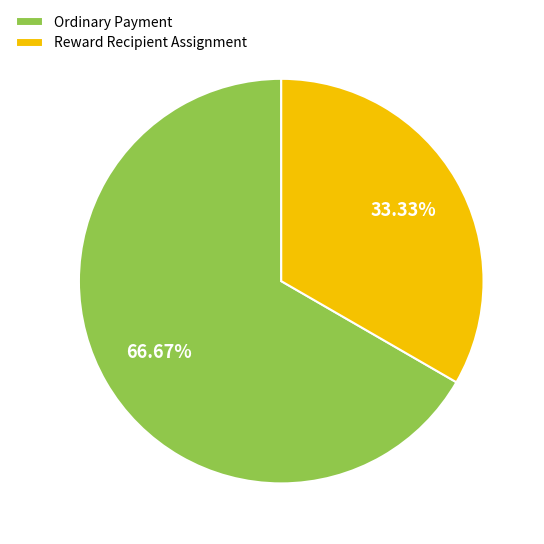

To the nearest percent, what is the average slice percentage?

50%